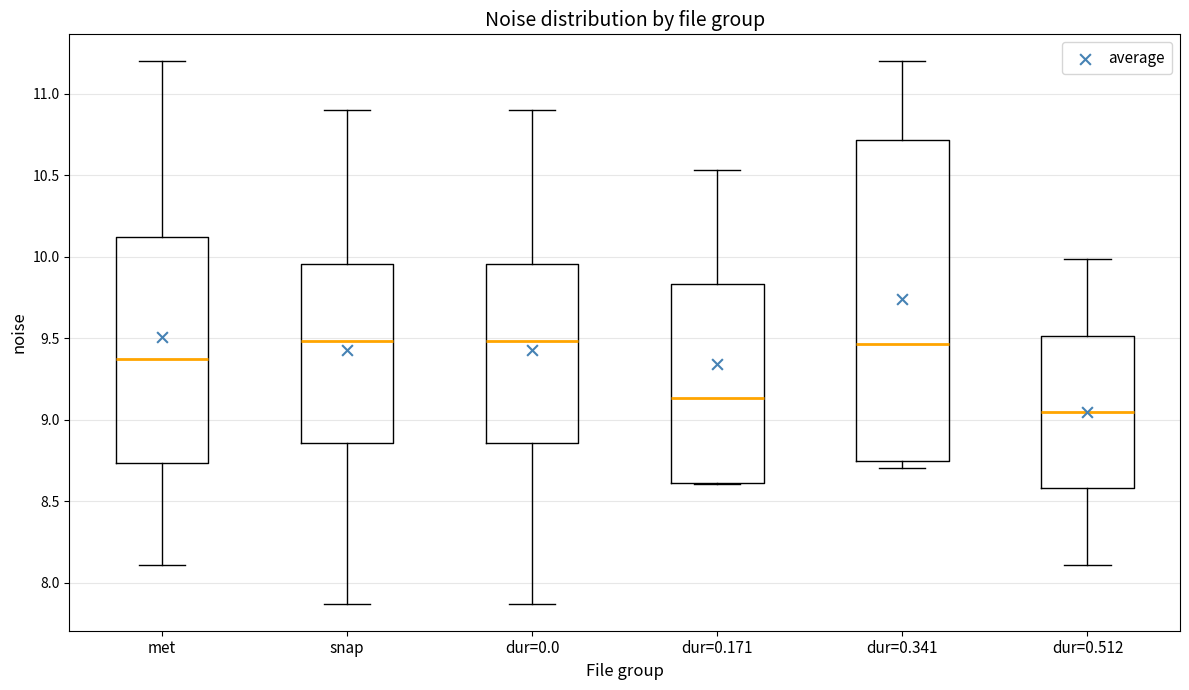

Where is the upper edge of the box for met on the y-axis? The values are not printed on the chart, so give them approximately, as read against the axis.

10.10